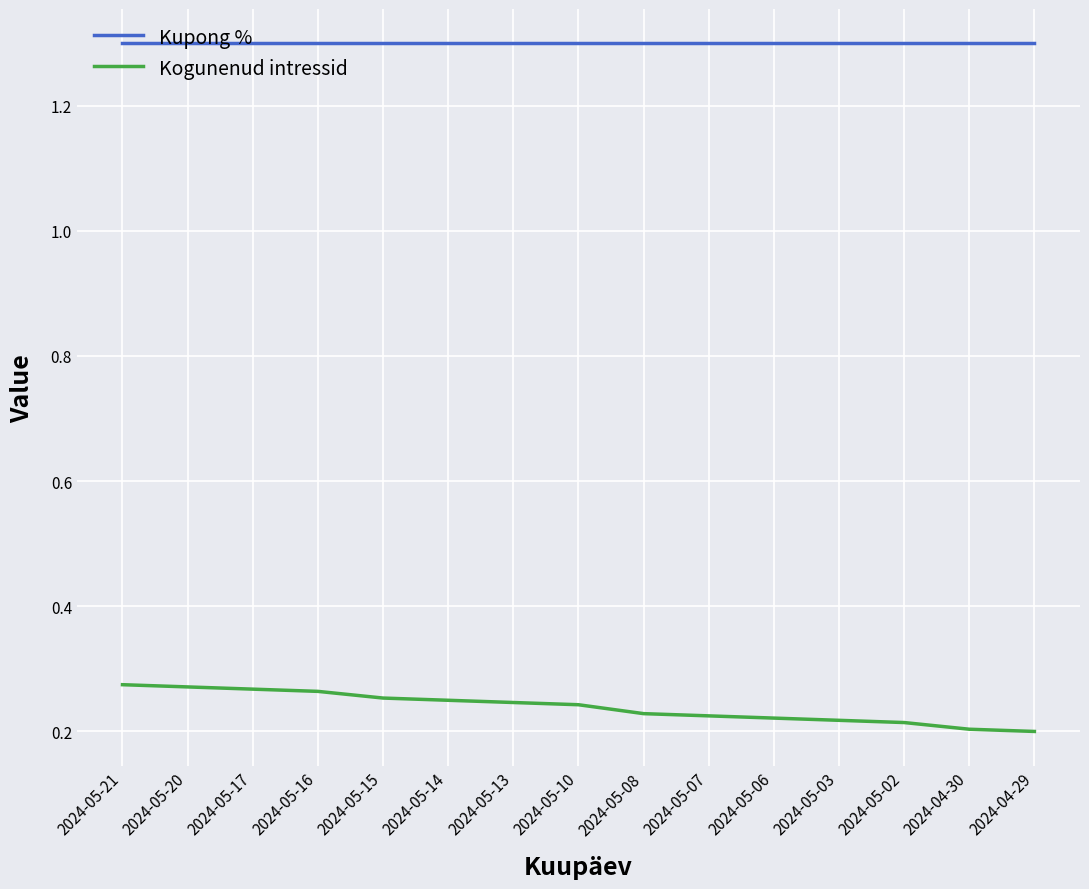

Which series has the largest range (max minus min)?

Kogunenud intressid